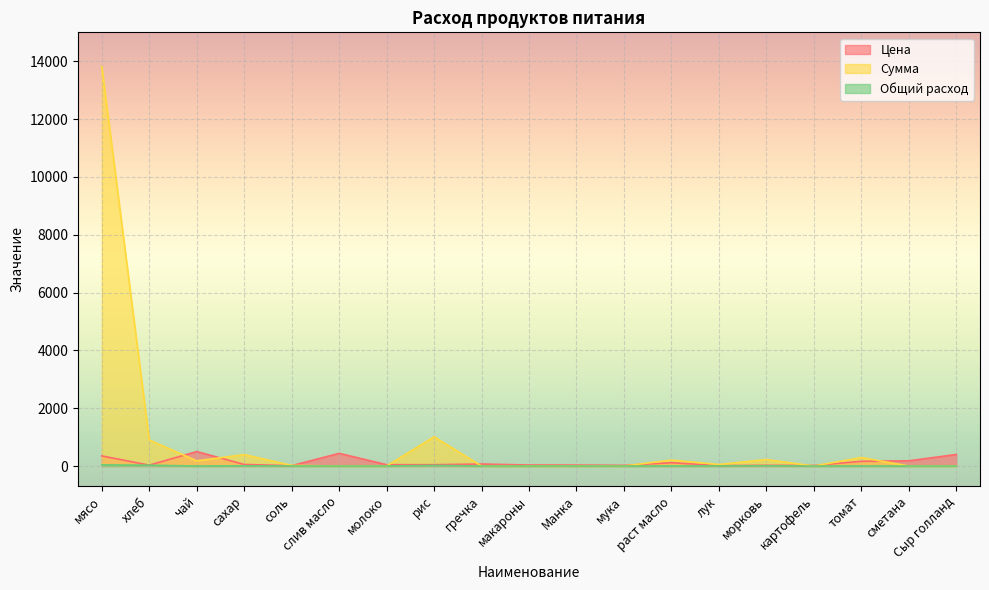

In Сумма, how many points are lower than both neighbors (excluding endpoints)?

3